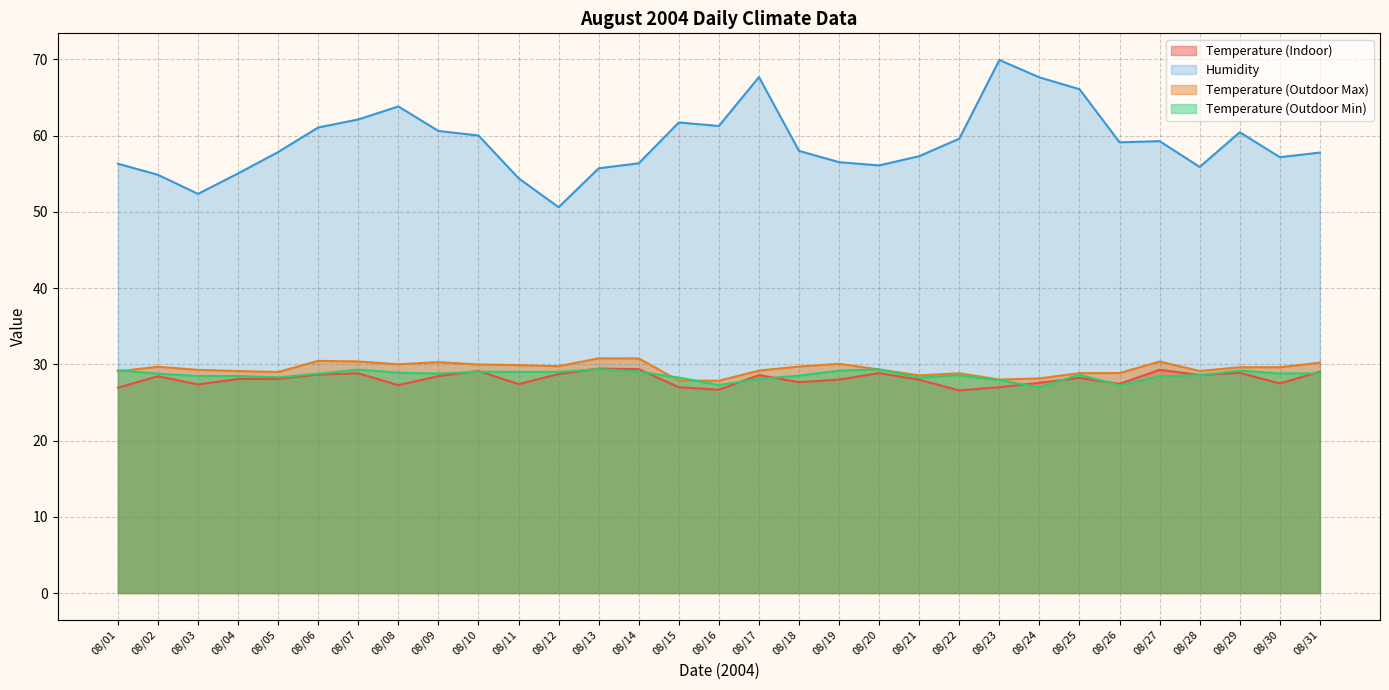

Reading left to right, extract all data points from this chart.

Temperature (Indoor): 08/01=26.9	08/02=28.4	08/03=27.4	08/04=28.1	08/05=28.1	08/06=28.7	08/07=28.8	08/08=27.3	08/09=28.4	08/10=29.1	08/11=27.4	08/12=28.7	08/13=29.4	08/14=29.4	08/15=27.0	08/16=26.7	08/17=28.6	08/18=27.7	08/19=28.0	08/20=28.8	08/21=28.0	08/22=26.6	08/23=27.0	08/24=27.6	08/25=28.2	08/26=27.4	08/27=29.3	08/28=28.6	08/29=28.9	08/30=27.5	08/31=29.0
Humidity: 08/01=56.3	08/02=54.9	08/03=52.4	08/04=55.0	08/05=57.9	08/06=61.1	08/07=62.1	08/08=63.8	08/09=60.6	08/10=60.0	08/11=54.4	08/12=50.6	08/13=55.7	08/14=56.4	08/15=61.7	08/16=61.3	08/17=67.7	08/18=58.0	08/19=56.5	08/20=56.1	08/21=57.3	08/22=59.6	08/23=69.9	08/24=67.6	08/25=66.1	08/26=59.1	08/27=59.3	08/28=55.9	08/29=60.4	08/30=57.2	08/31=57.8
Temperature (Outdoor Max): 08/01=29.1	08/02=29.7	08/03=29.3	08/04=29.1	08/05=29.0	08/06=30.5	08/07=30.4	08/08=30.0	08/09=30.3	08/10=30.0	08/11=29.9	08/12=29.8	08/13=30.8	08/14=30.8	08/15=27.9	08/16=27.9	08/17=29.2	08/18=29.7	08/19=30.1	08/20=29.3	08/21=28.6	08/22=28.8	08/23=28.0	08/24=28.2	08/25=28.8	08/26=28.9	08/27=30.4	08/28=29.1	08/29=29.6	08/30=29.6	08/31=30.2
Temperature (Outdoor Min): 08/01=29.2	08/02=28.8	08/03=28.5	08/04=28.5	08/05=28.3	08/06=28.8	08/07=29.3	08/08=28.9	08/09=28.8	08/10=29.0	08/11=29.0	08/12=29.0	08/13=29.4	08/14=29.1	08/15=28.3	08/16=27.3	08/17=28.1	08/18=28.5	08/19=29.2	08/20=29.3	08/21=28.3	08/22=28.6	08/23=27.9	08/24=27.0	08/25=28.6	08/26=27.2	08/27=28.4	08/28=28.6	08/29=29.2	08/30=28.8	08/31=28.8